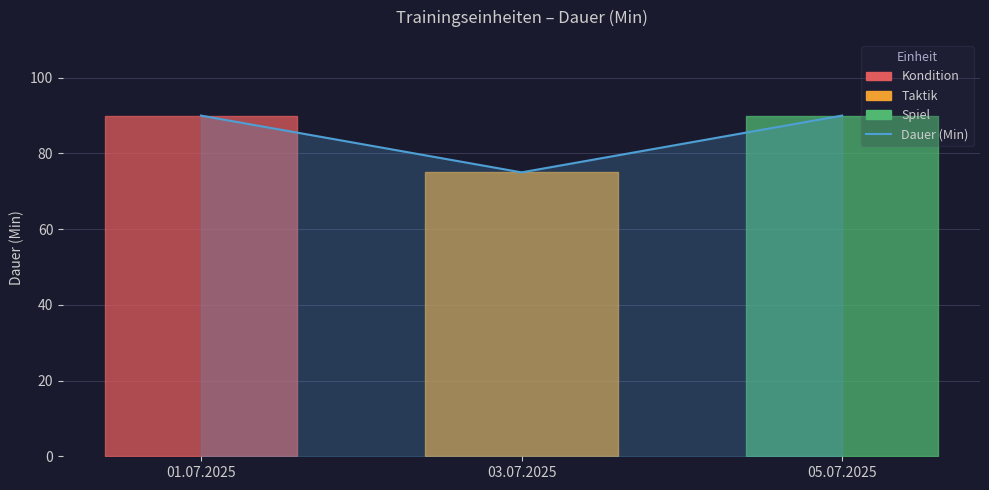

Is it true that the value at 03.07.2025 is 42?

False